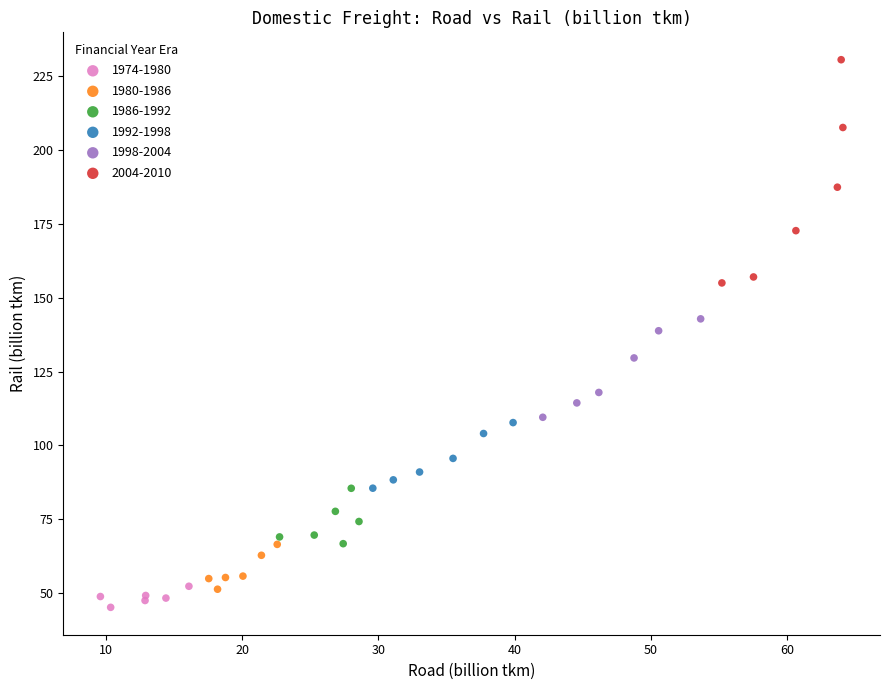

Which series reaches the minimum Y coordinate?

1974-1980